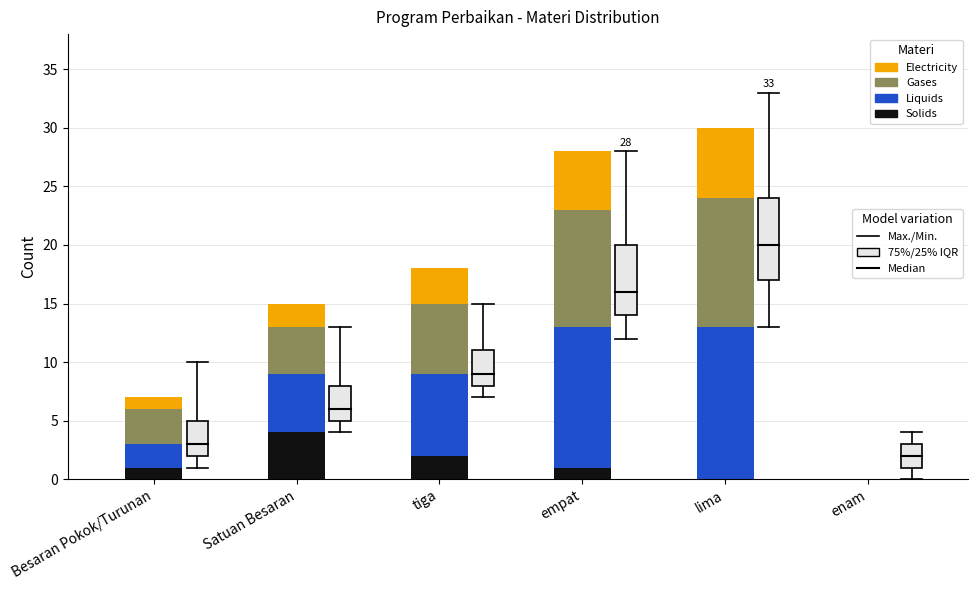

What is the total value across all series at tiga?

18